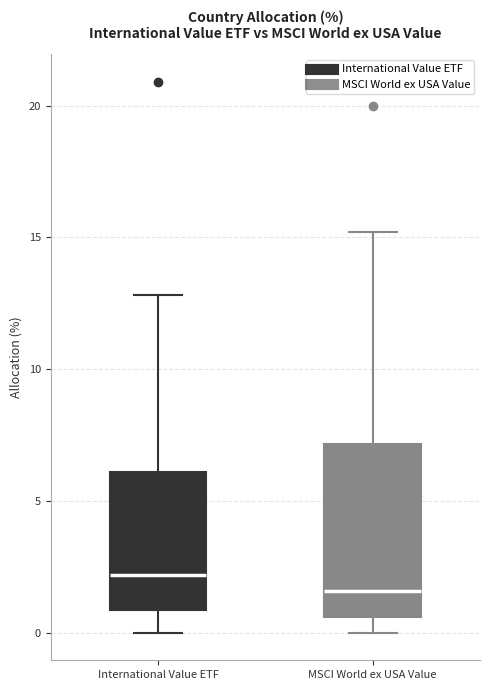

Where is the upper edge of the box for International Value ETF on the y-axis? The values are not printed on the chart, so give them approximately, as read against the axis.

6.0